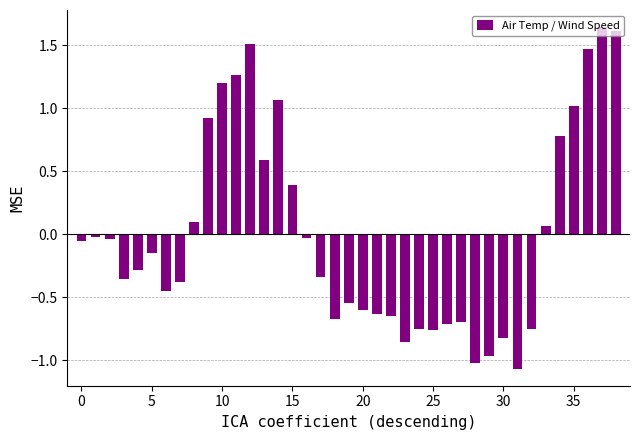

What is the difference between the maximum and minimum values?

2.7